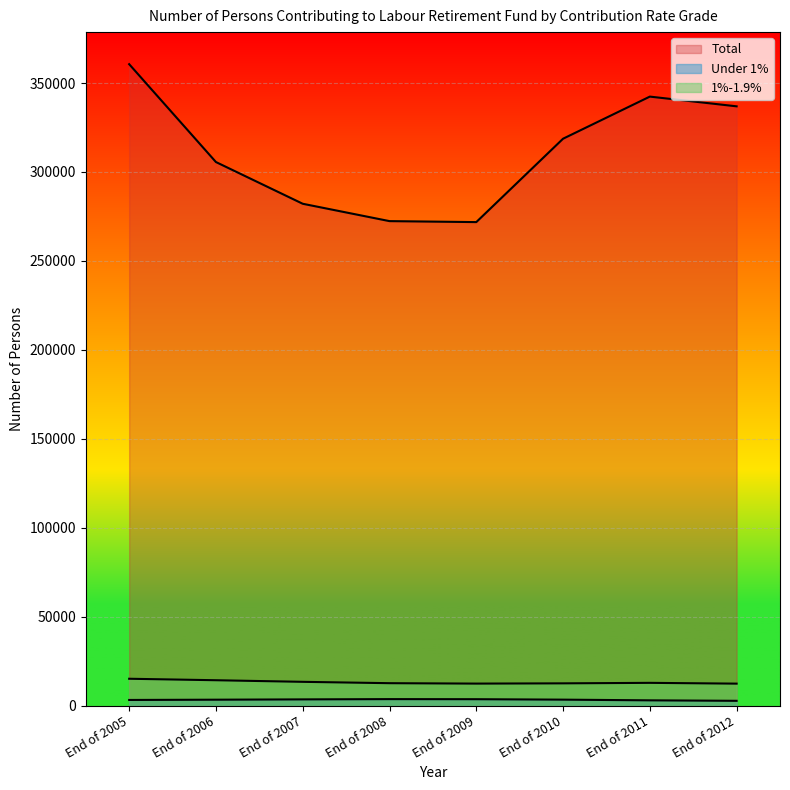

True or false: Under 1% has more than 0 interior local peaks.

True